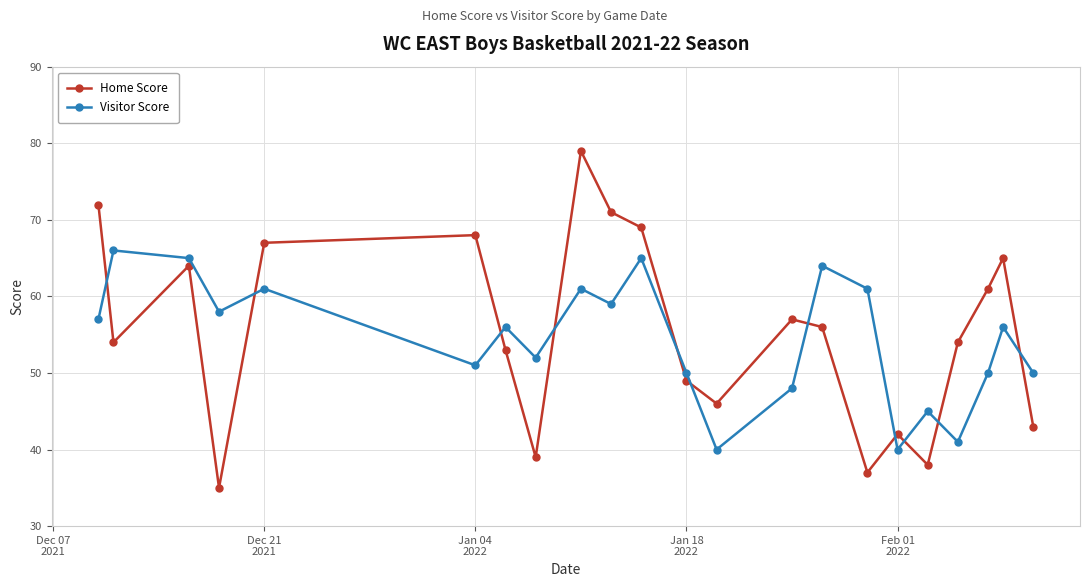

At how many categories does at least one series exceed 70?

3